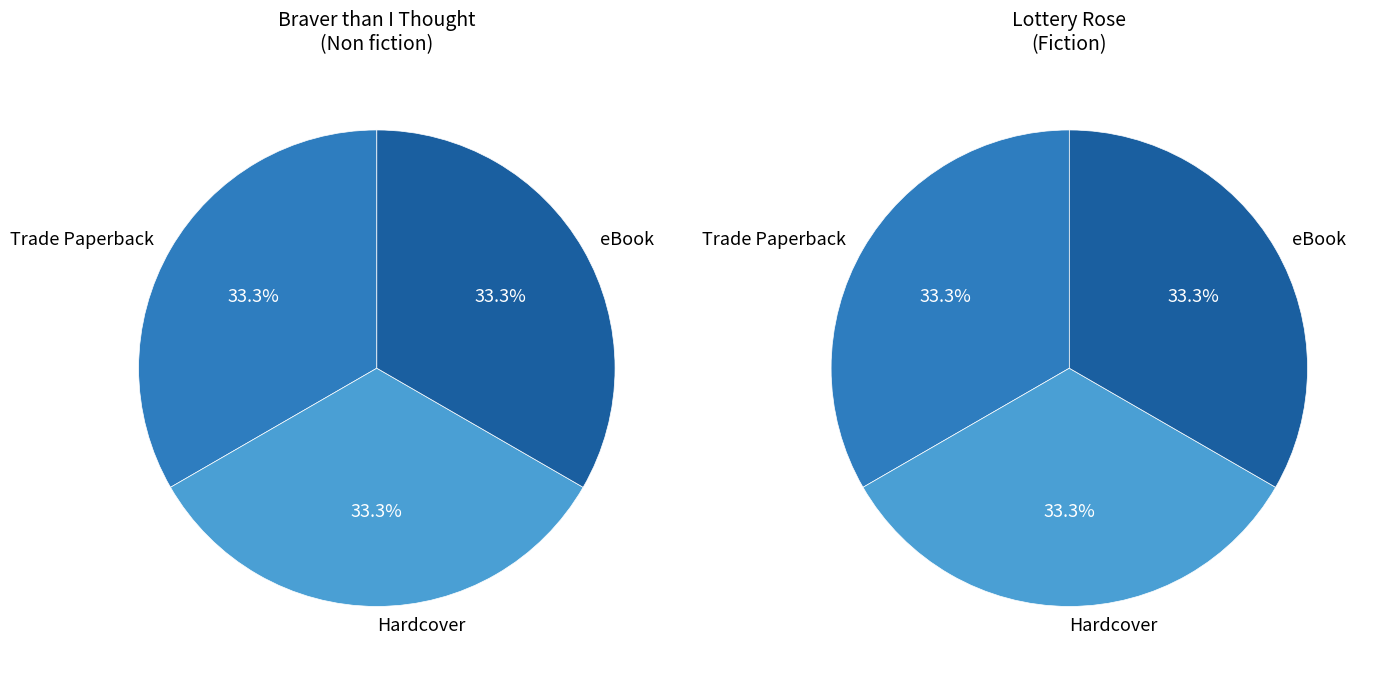

Is it true that eBook is 28% of the pie?

False